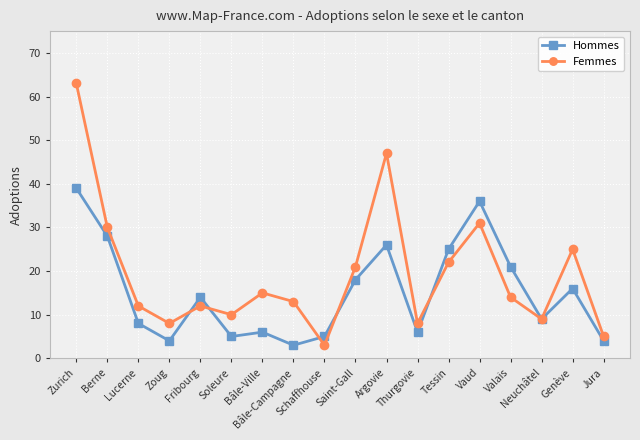

In Hommes, how many points are higher than both neighbors (excluding endpoints)?

5